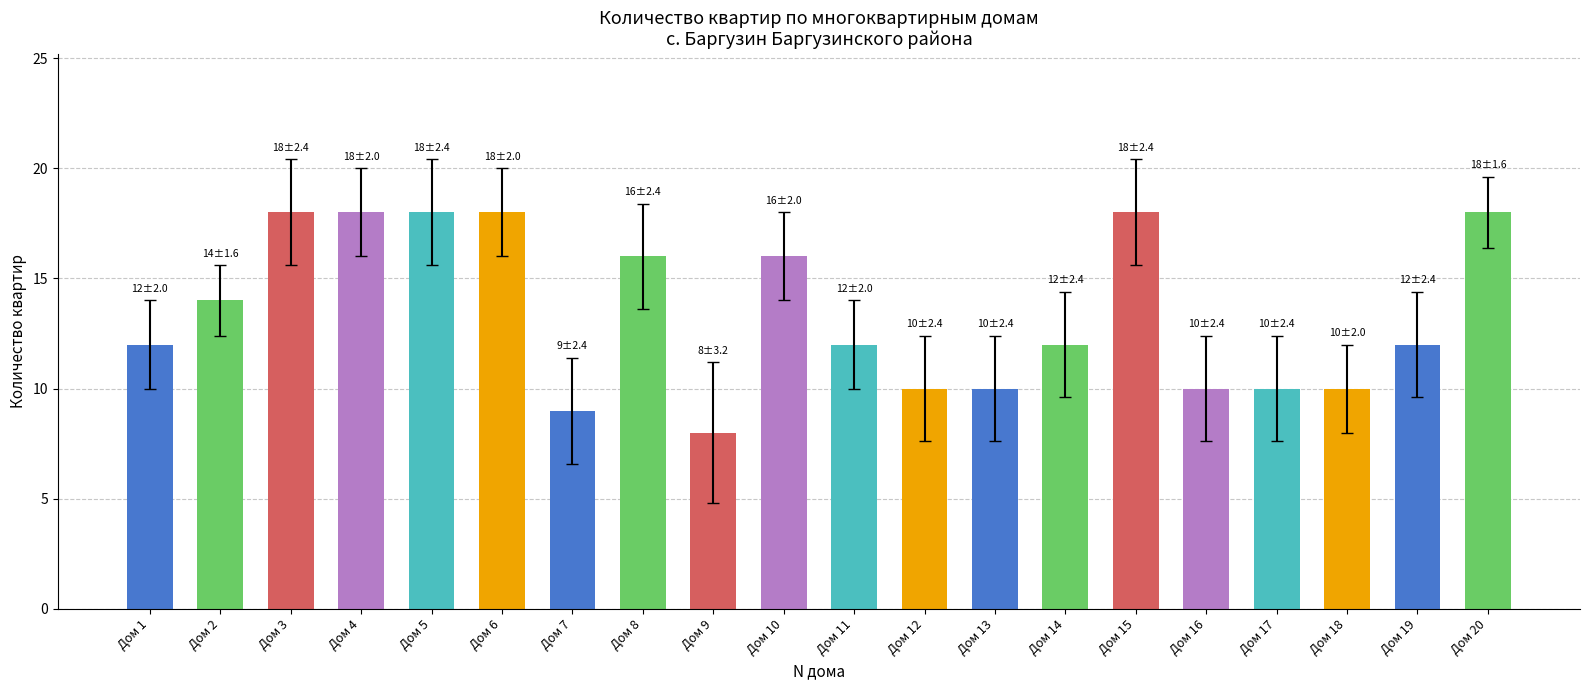

How many bars are there in total?

20